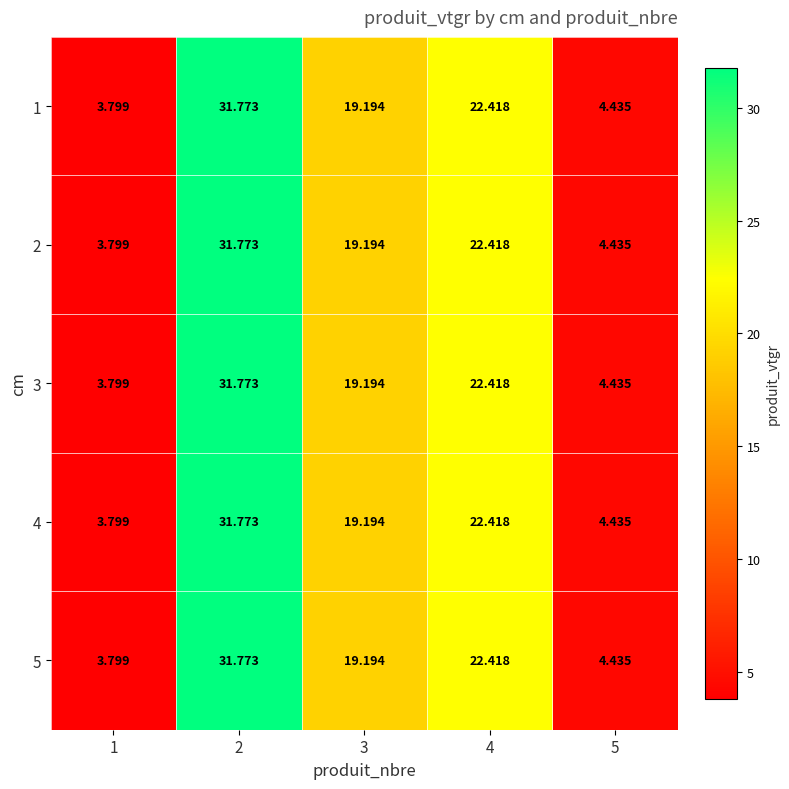

Is the value of 4 at 5 greater than the value of 3 at 2?

No